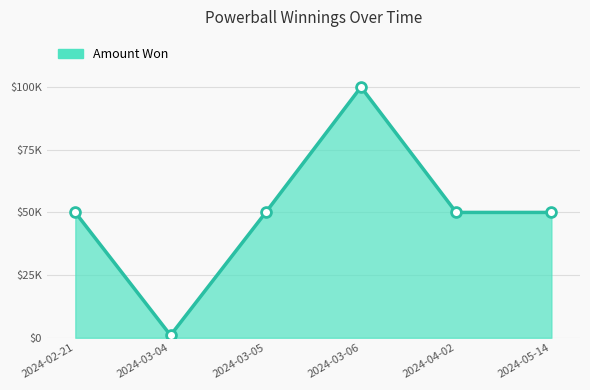

Between 2024-05-14 and 2024-03-04, which is larger?

2024-05-14